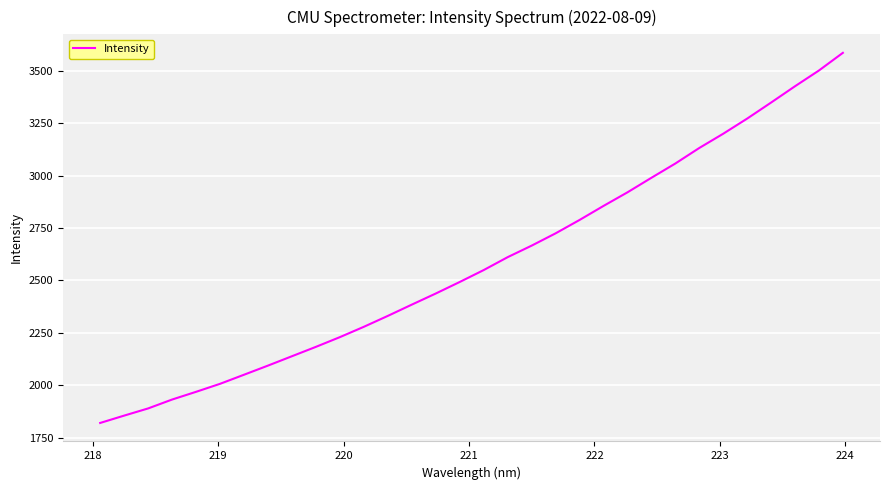

What is the maximum value shown in the chart?

3586.1